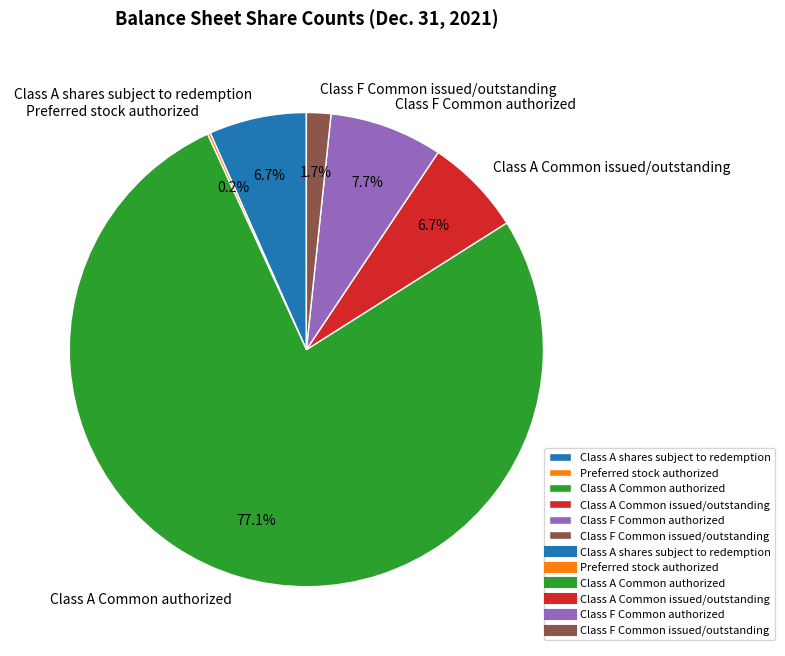

What is the largest slice in the pie chart?

Class A Common authorized